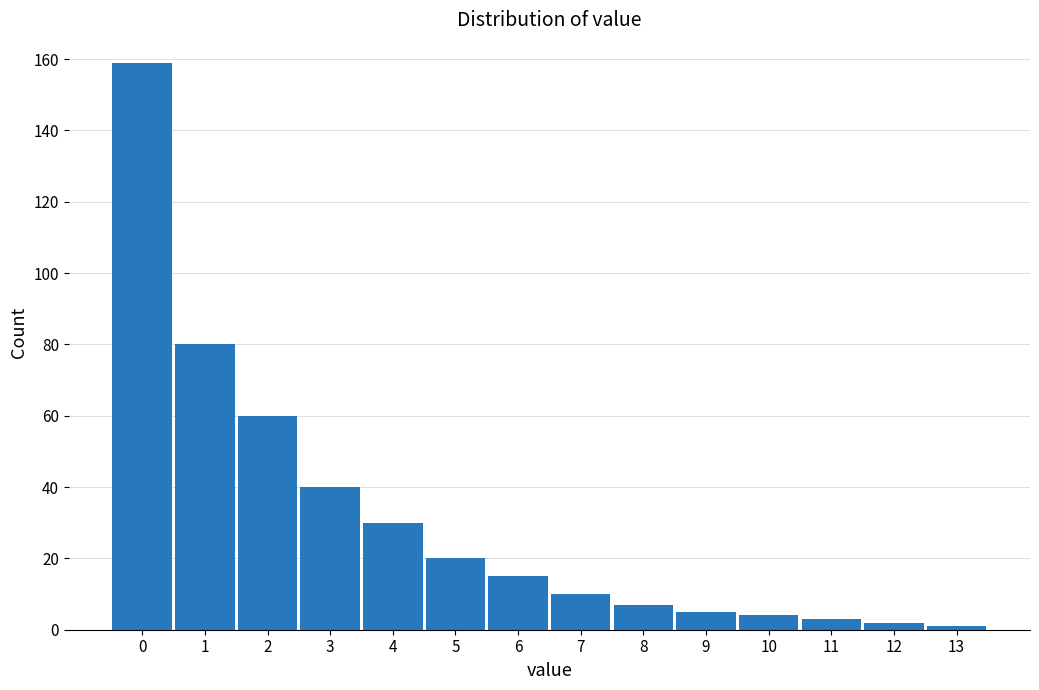

Reading right to left, extract all data points from this chart.

1	2	3	4	5	7	10	15	20	30	40	60	80	159